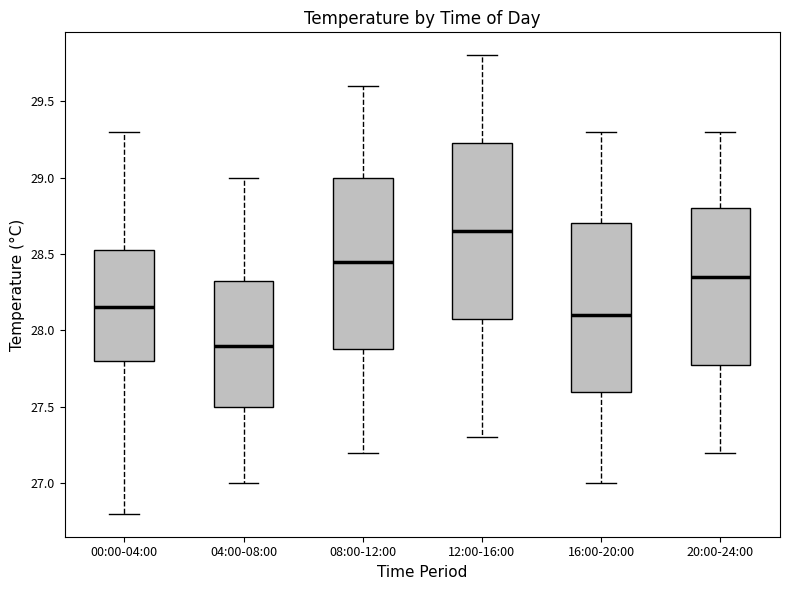

Which box has the highest median line?

12:00-16:00